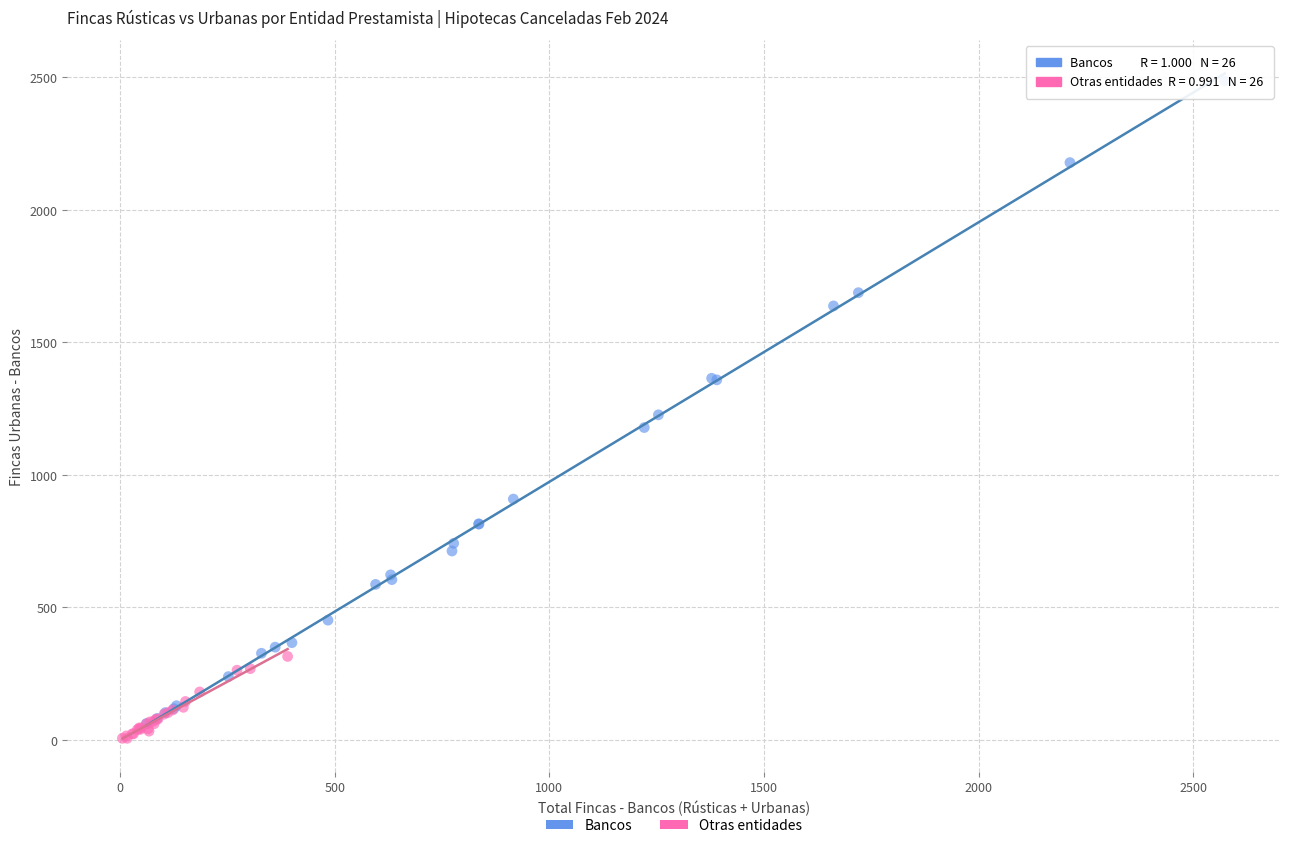

Which series reaches the maximum Y coordinate?

Bancos